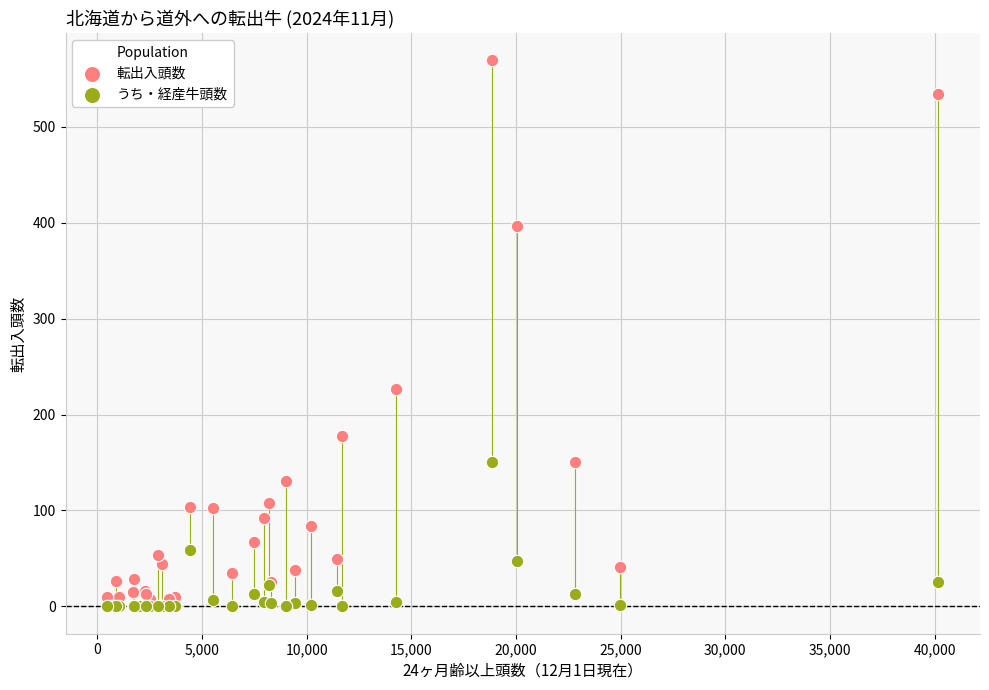

Which series has the widest spread of Y values?

転出入頭数